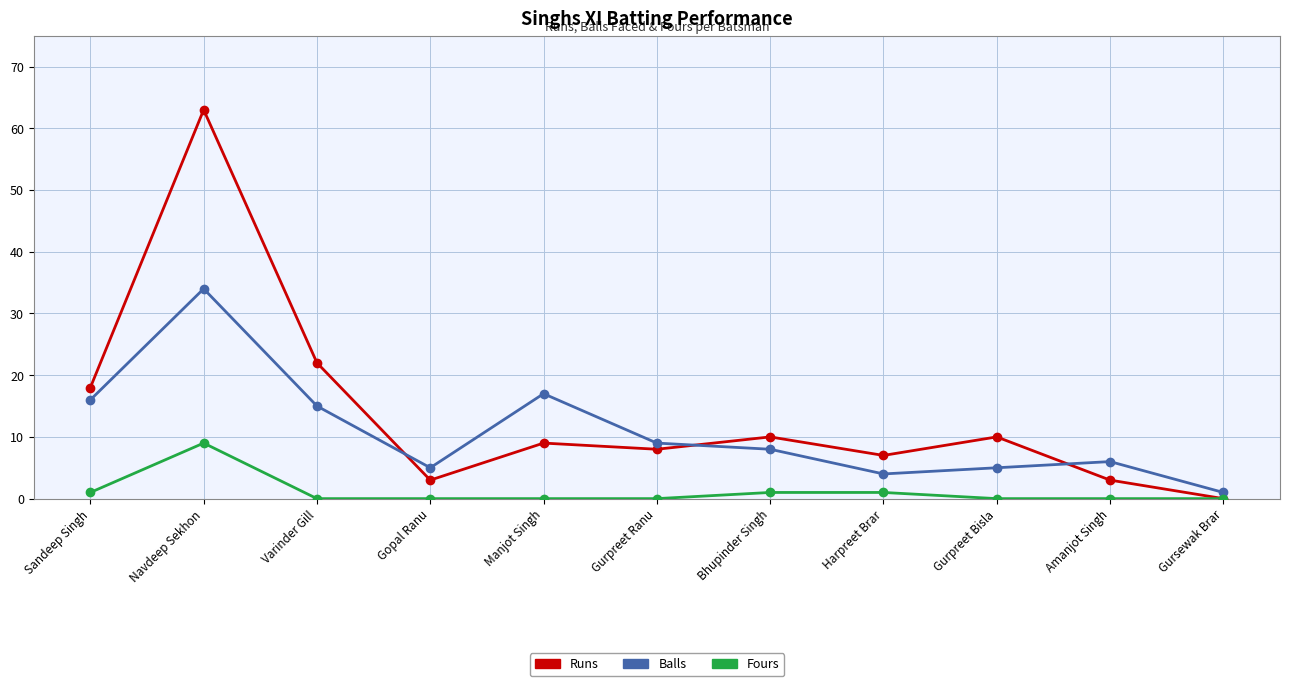

True or false: Balls has a value of 5 at Gopal Ranu.

True